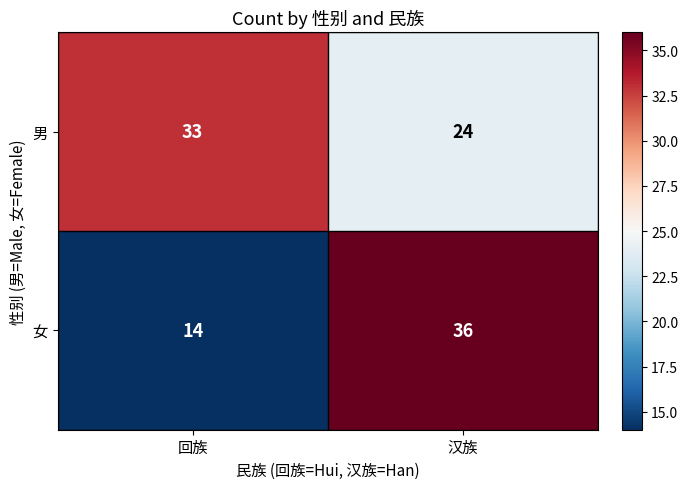

At how many categories does at least one series exceed 28?

2